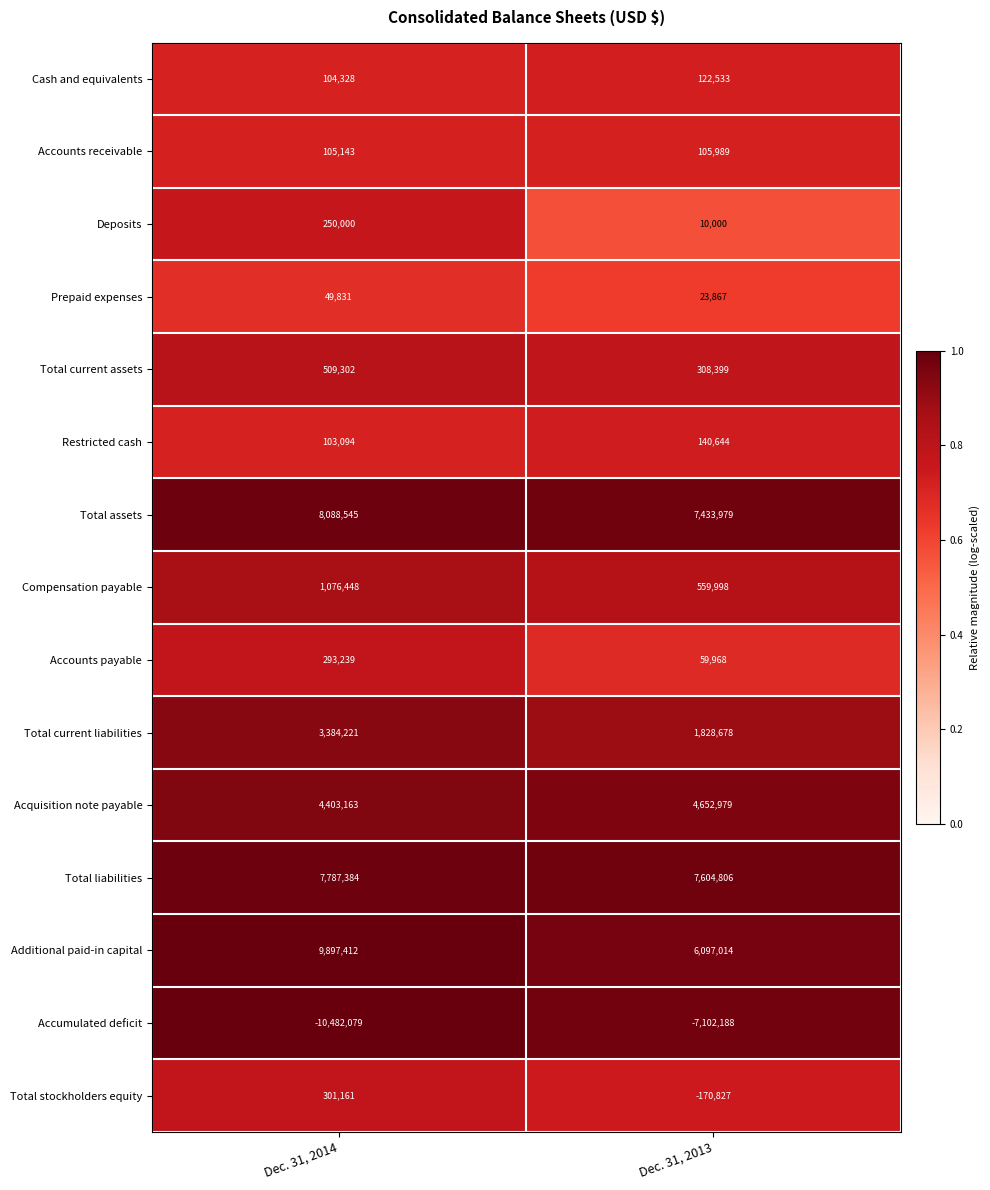

Reading left to right, list all the values displayed in this chart.

Cash and equivalents: Dec. 31, 2014=104328	Dec. 31, 2013=122533
Accounts receivable: Dec. 31, 2014=105143	Dec. 31, 2013=105989
Deposits: Dec. 31, 2014=250000	Dec. 31, 2013=10000
Prepaid expenses: Dec. 31, 2014=49831	Dec. 31, 2013=23867
Total current assets: Dec. 31, 2014=509302	Dec. 31, 2013=308399
Restricted cash: Dec. 31, 2014=103094	Dec. 31, 2013=140644
Total assets: Dec. 31, 2014=8088545	Dec. 31, 2013=7433979
Compensation payable: Dec. 31, 2014=1076448	Dec. 31, 2013=559998
Accounts payable: Dec. 31, 2014=293239	Dec. 31, 2013=59968
Total current liabilities: Dec. 31, 2014=3384221	Dec. 31, 2013=1828678
Acquisition note payable: Dec. 31, 2014=4403163	Dec. 31, 2013=4652979
Total liabilities: Dec. 31, 2014=7787384	Dec. 31, 2013=7604806
Additional paid-in capital: Dec. 31, 2014=9897412	Dec. 31, 2013=6097014
Accumulated deficit: Dec. 31, 2014=-10482079	Dec. 31, 2013=-7102188
Total stockholders equity: Dec. 31, 2014=301161	Dec. 31, 2013=-170827